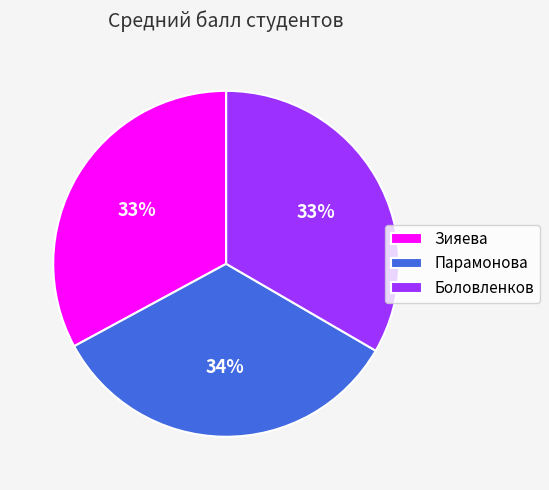

Approximately how many times larger is the value at Боловленков compared to Парамонова?

1.0